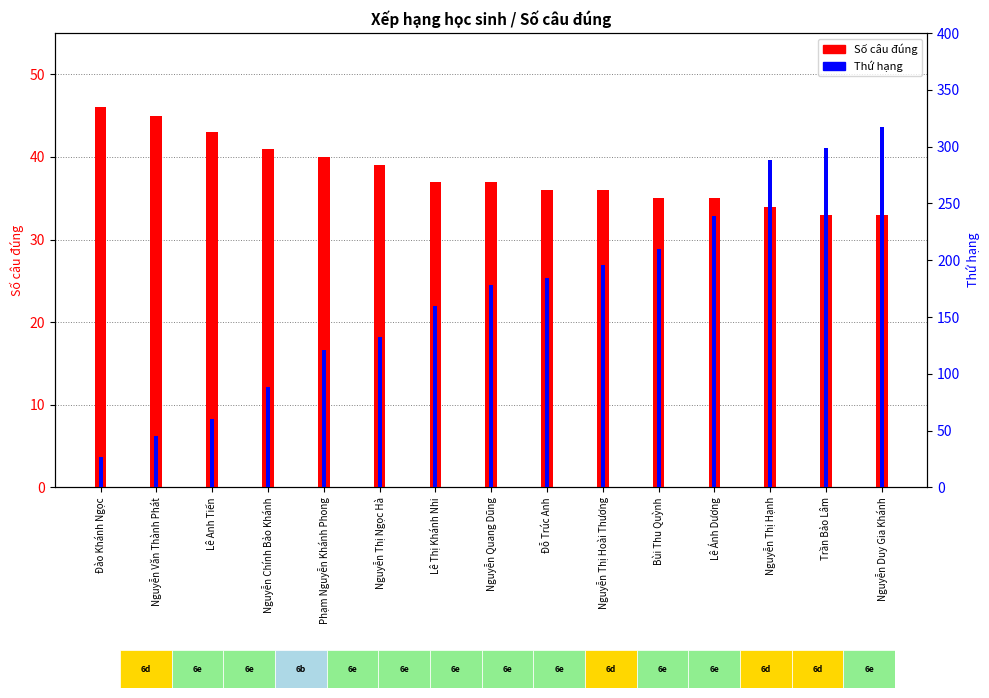

What is the label of the 12th bar from the left?

Lê Ánh Dương